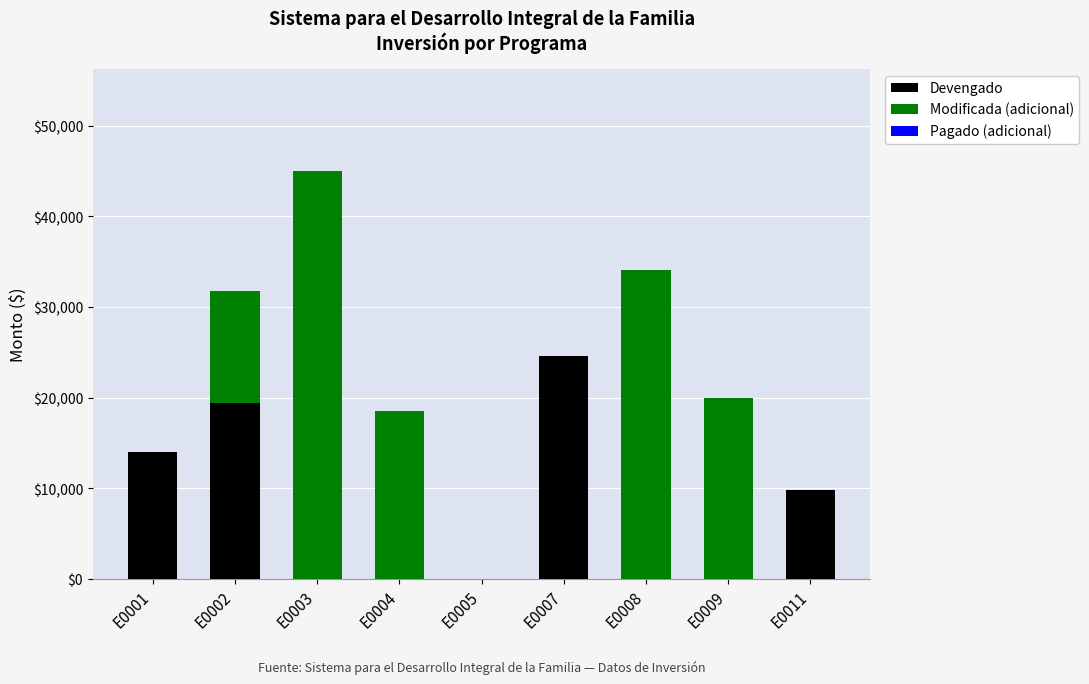

At which label does Devengado reach its peak?

E0007